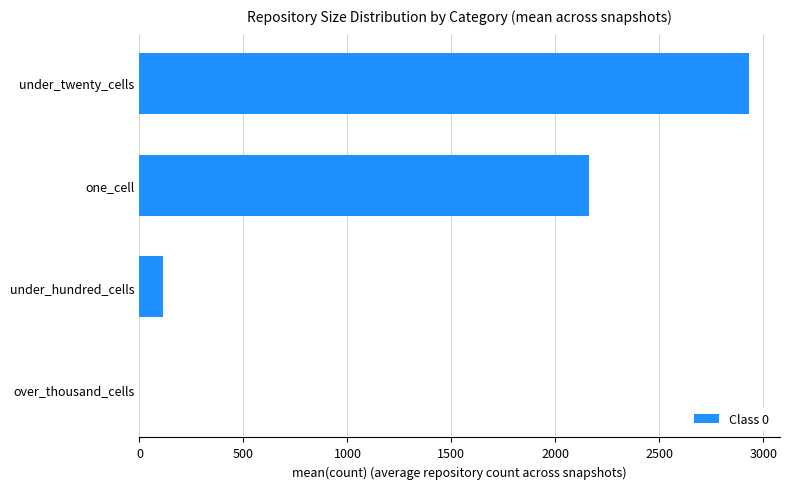

How many distinct data groups are displayed?

1